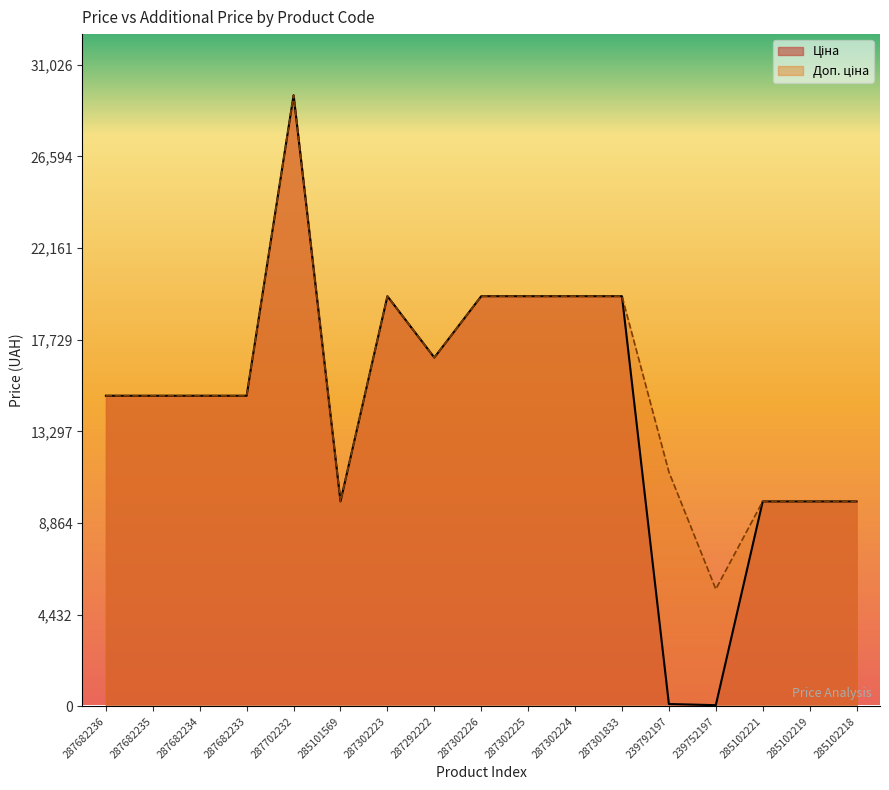

What position from the right is 287682234?

15